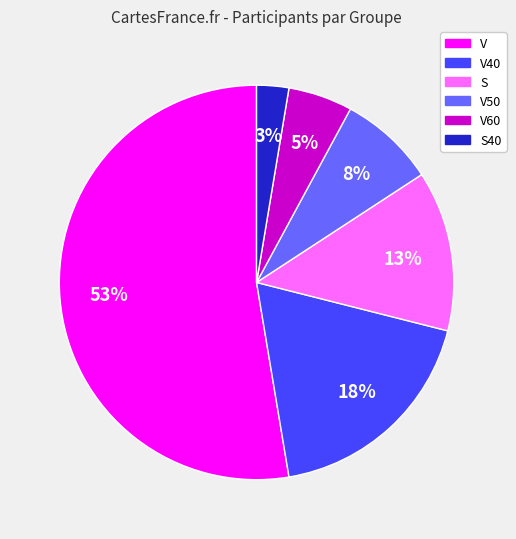

What is the ratio of the value at V40 to the value at S?

1.4